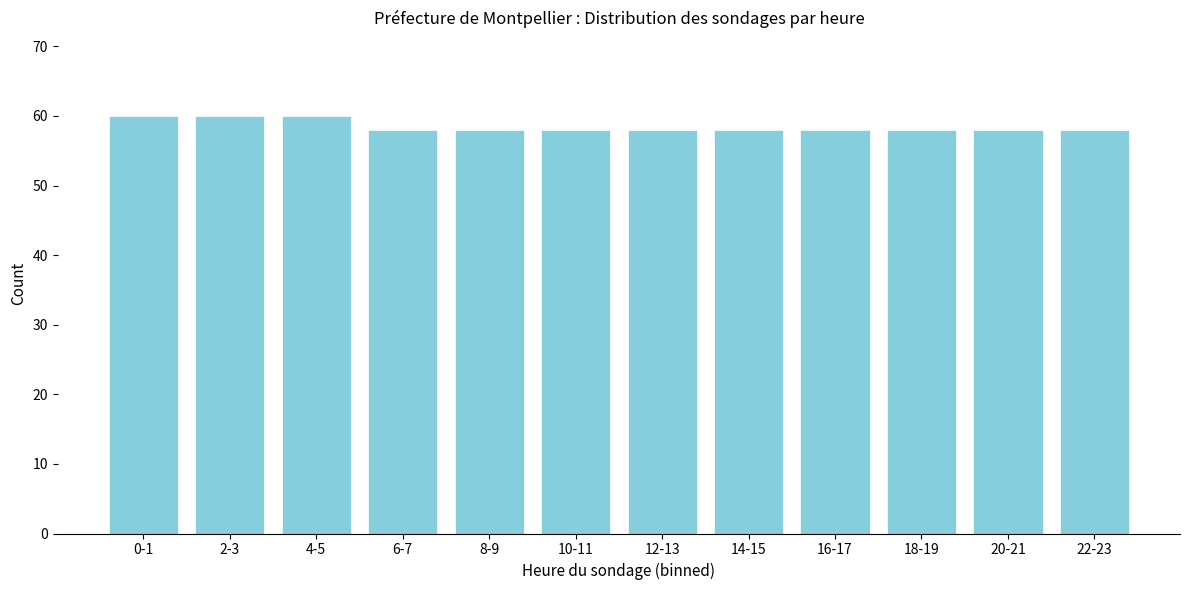

Reading left to right, list all the values displayed in this chart.

60	60	60	58	58	58	58	58	58	58	58	58